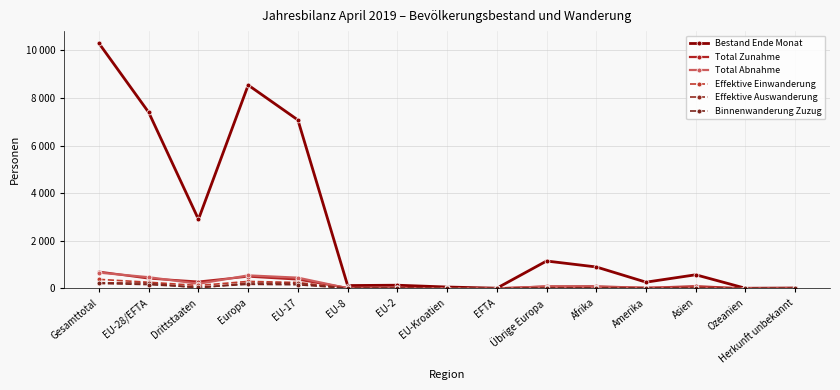

Is the value of Total Abnahme at Asien greater than the value of Bestand Ende Monat at Amerika?

No